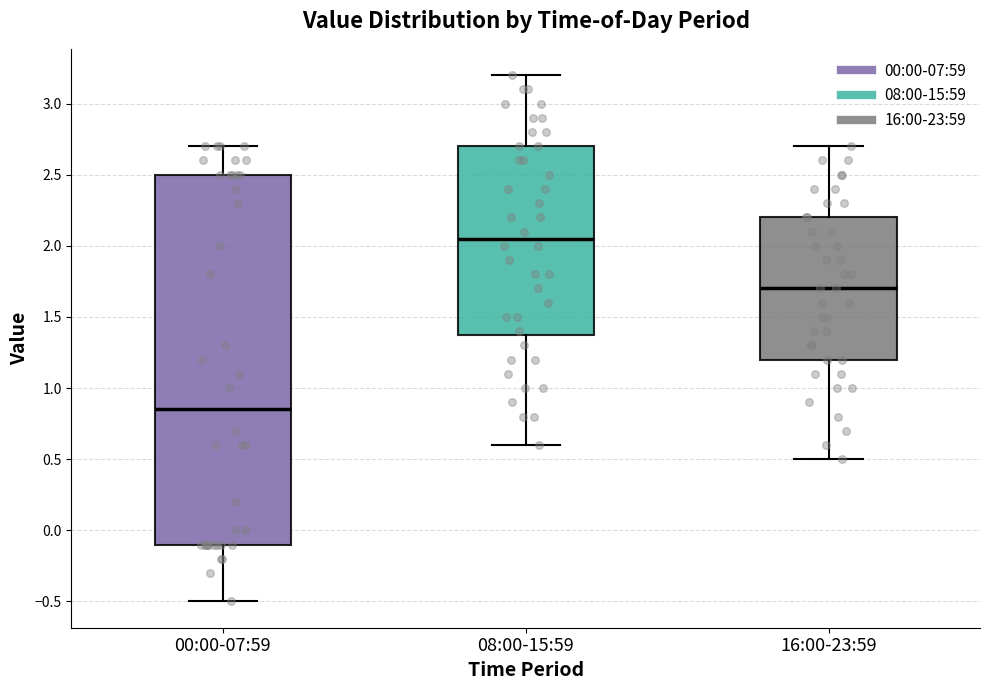

Where does the upper whisker of the box for 16:00-23:59 end on the y-axis? The values are not printed on the chart, so give them approximately, as read against the axis.

2.70